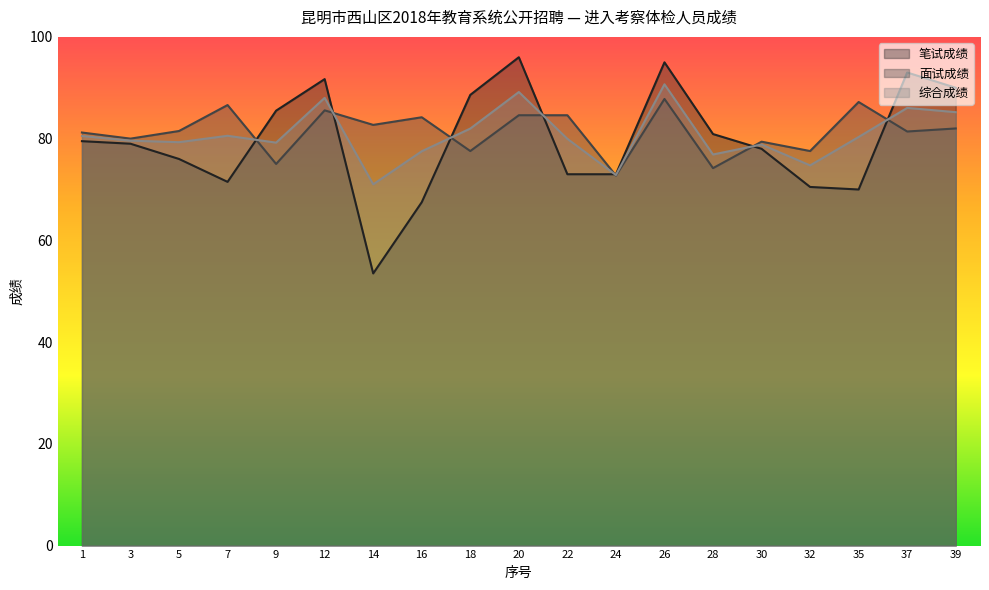

What is the greatest value displayed?

96.0